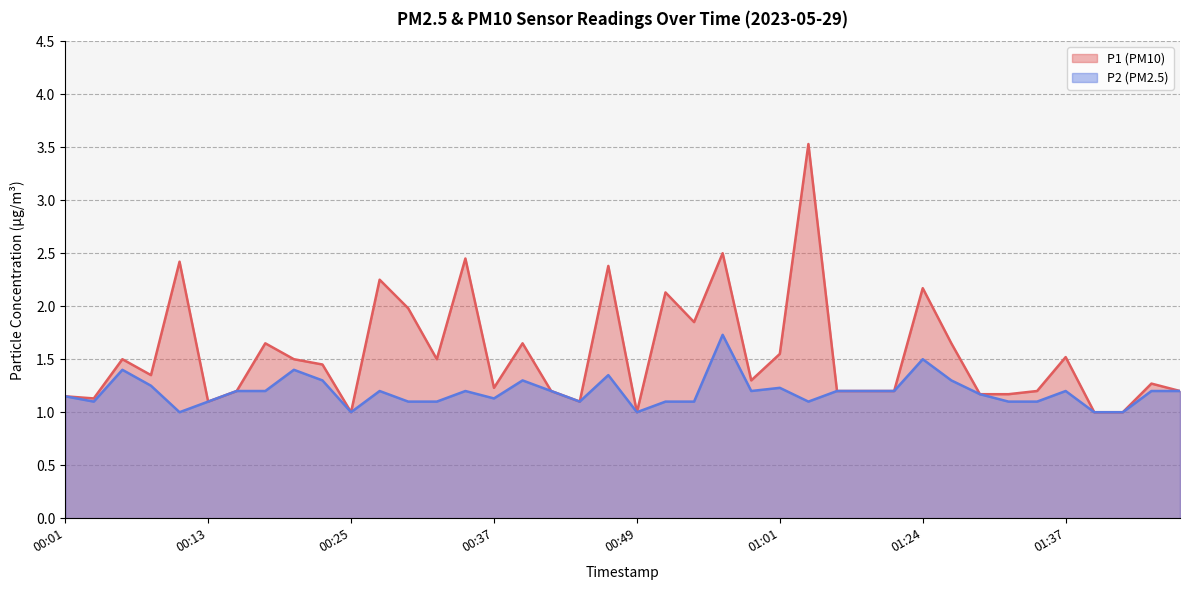

What is the sum of all P2 values?

47.6